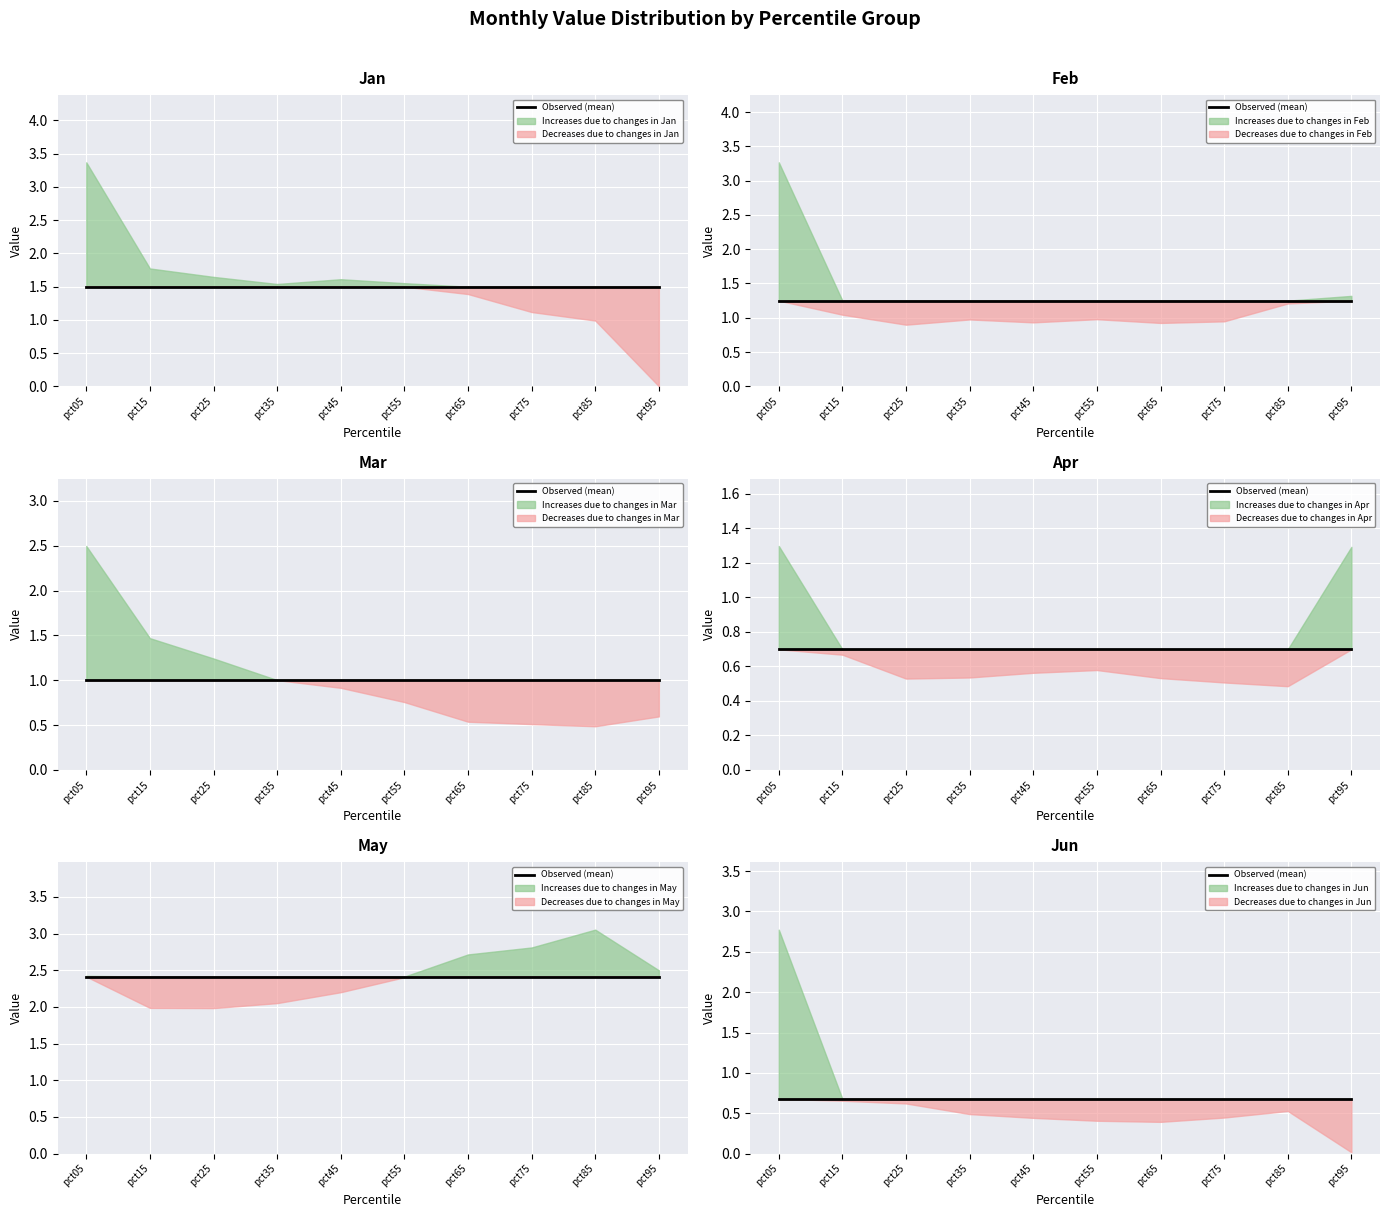

Which category has the highest value across all series?

pct05